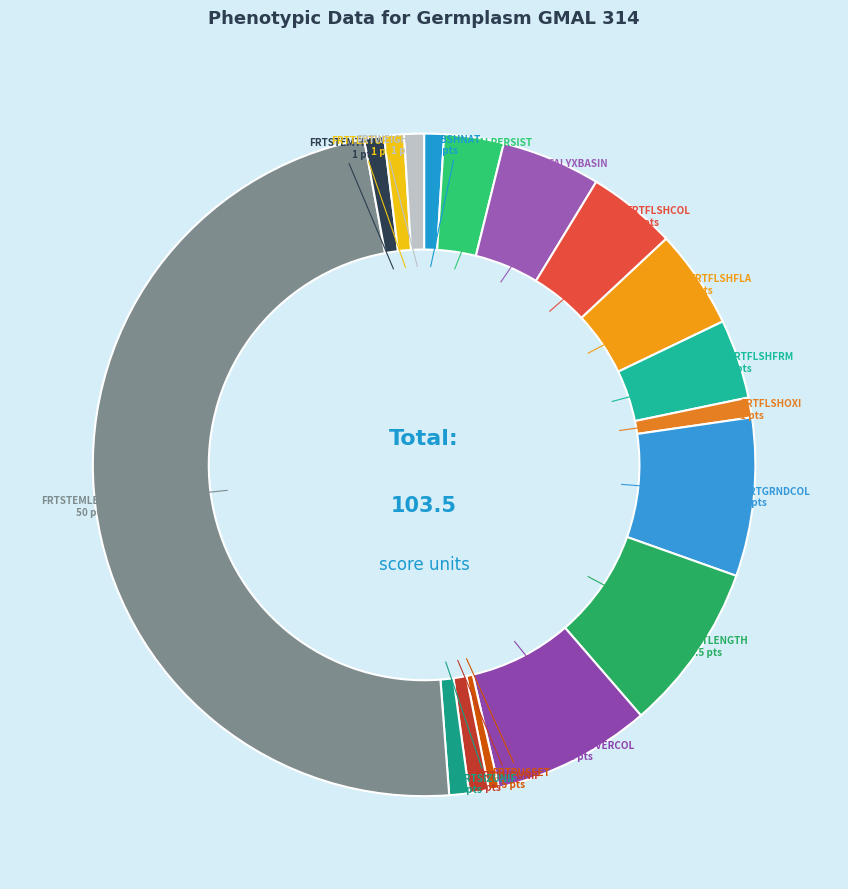

Do FRTFLSHOXI and FRTSHPUNIF together represent more than half of the pie?

No